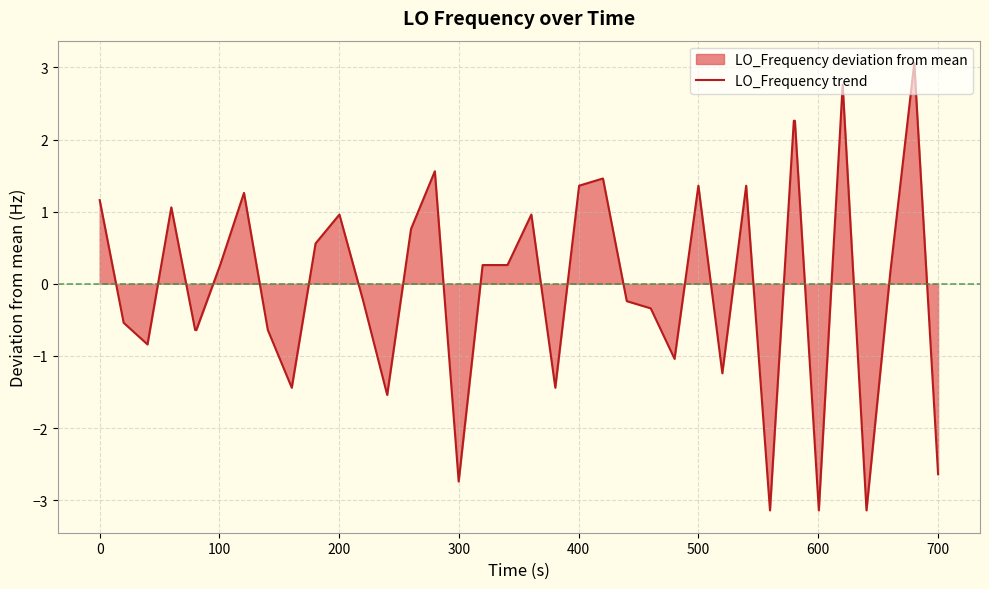

How many distinct data groups are displayed?

1